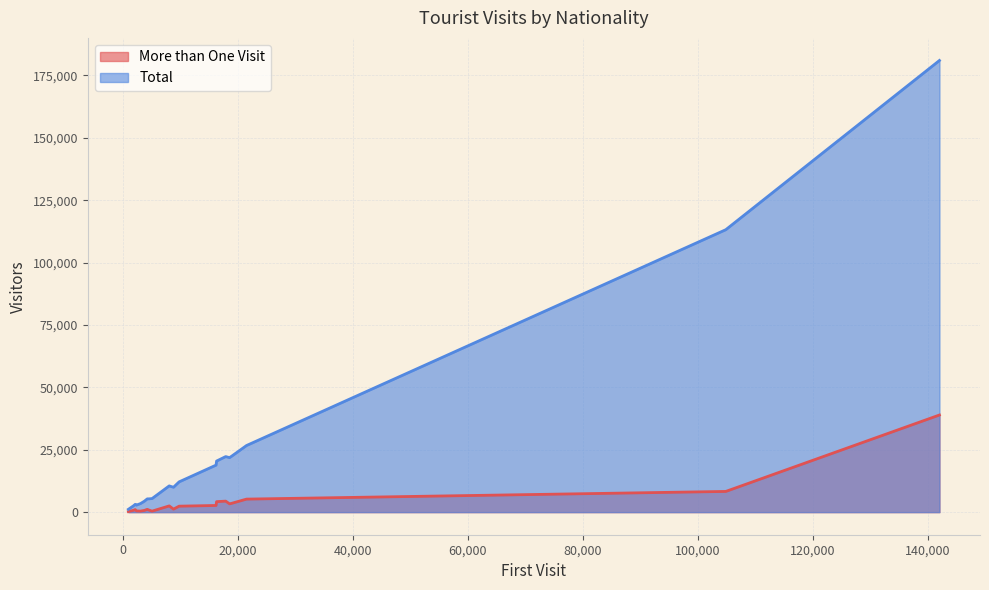

Which series has the largest range (max minus min)?

Total